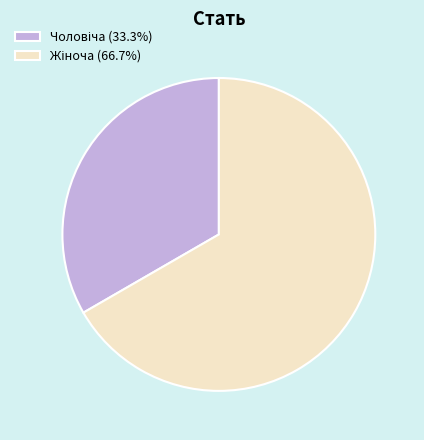

Is there a majority slice in this chart?

Yes